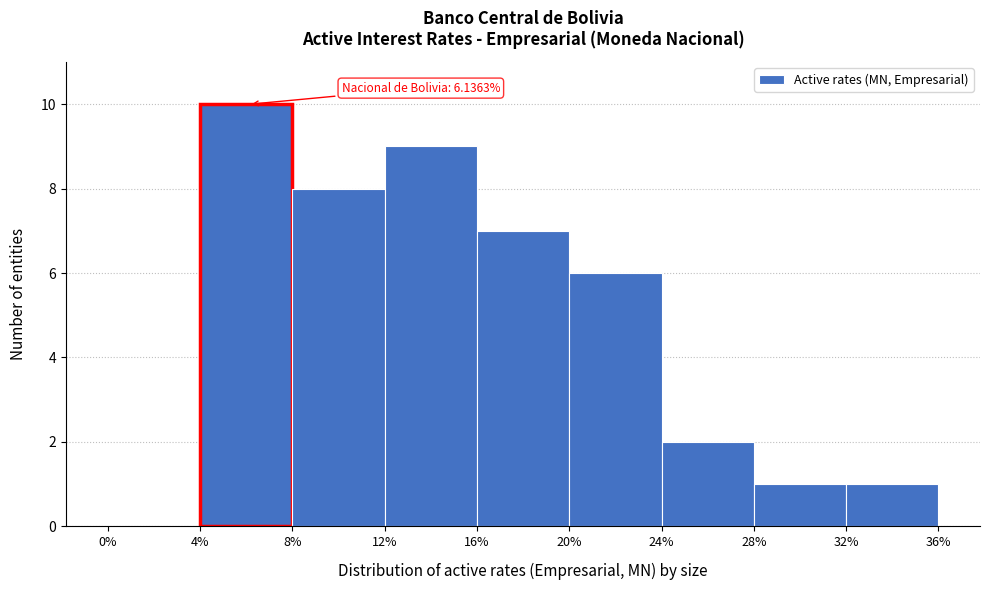

Over which range of the x-axis is the bar tallest?

4% to 8%